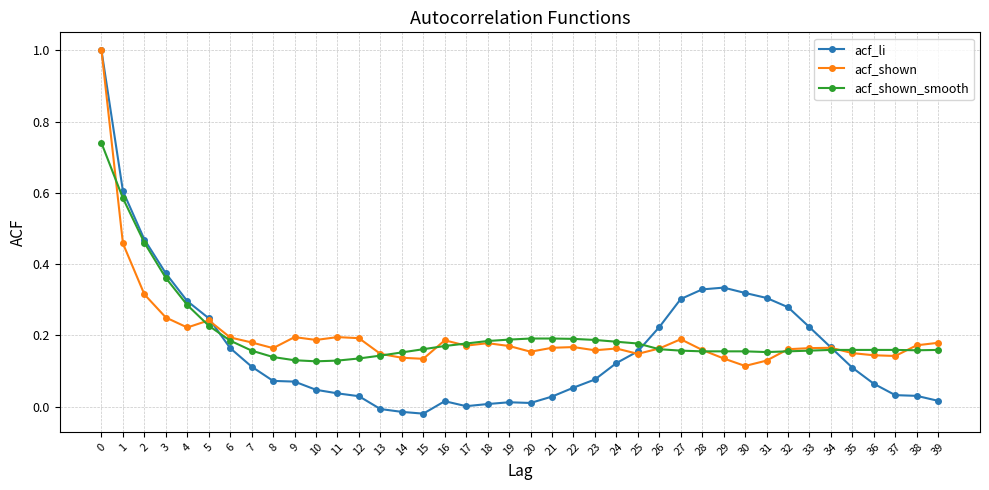

How many distinct data groups are displayed?

3